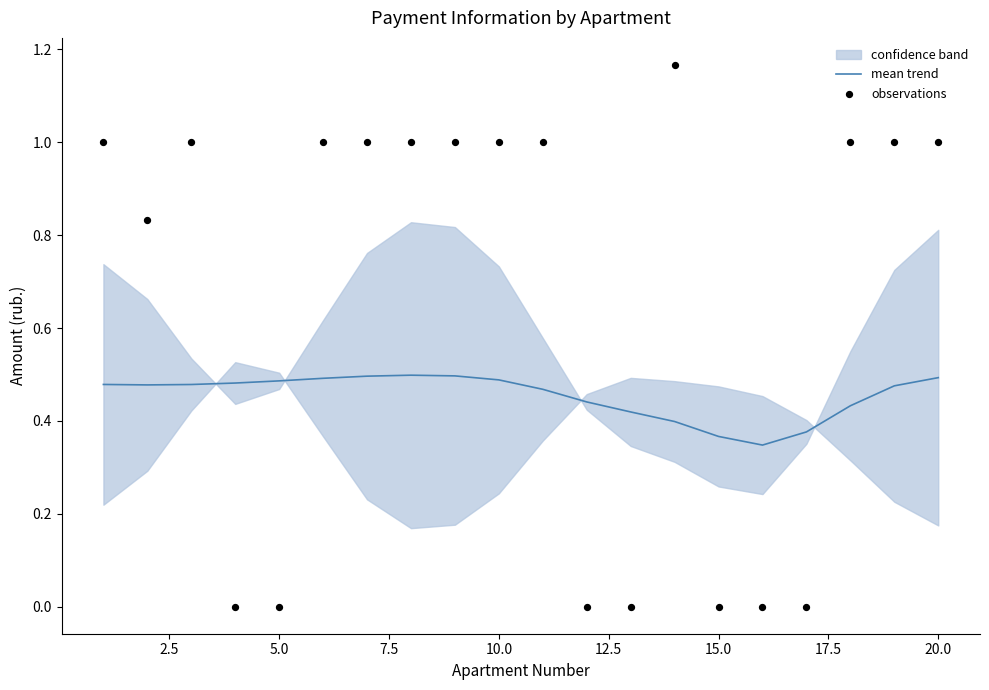

Which series reaches the maximum Y coordinate?

observations